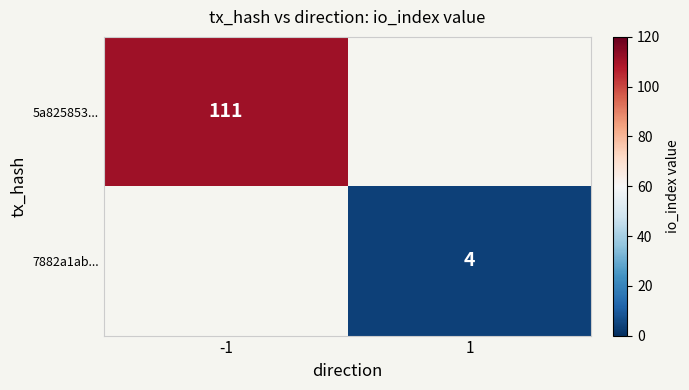

The 7882a1ab... series shows 4 at 1. True or false?

True